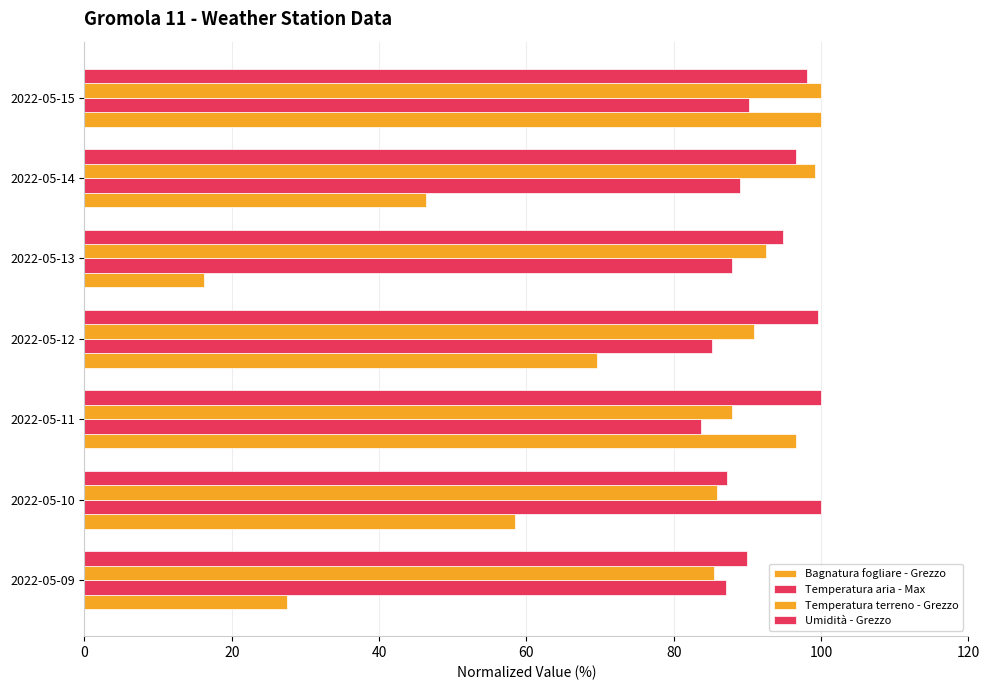

How many data points in Temperatura terreno - Grezzo are above 90?

4